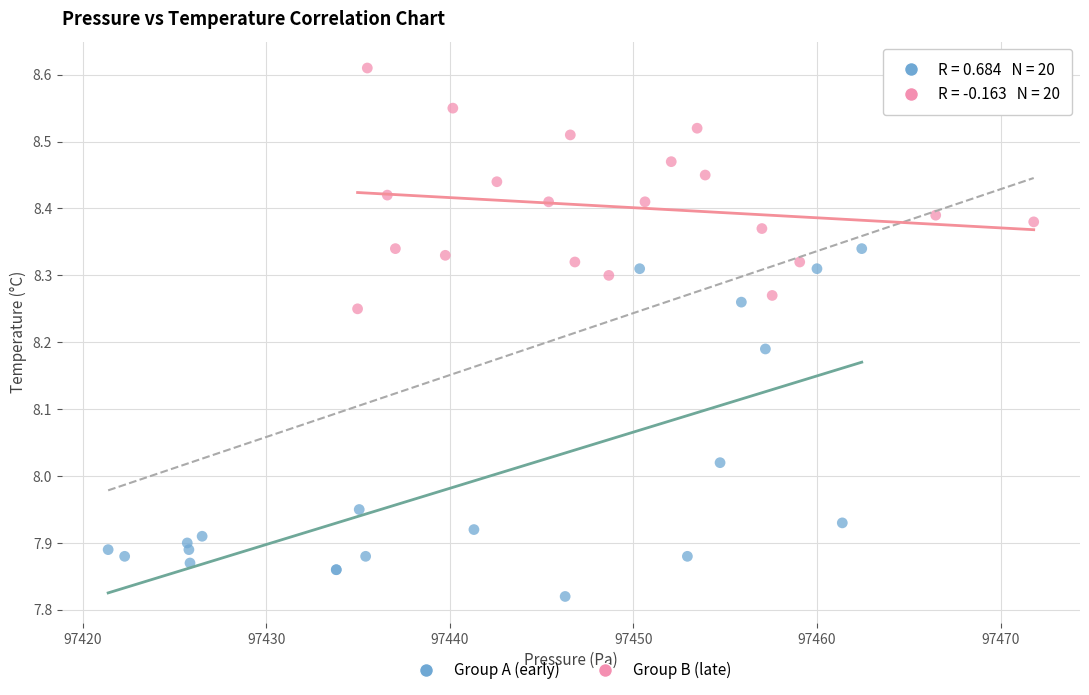

Which series has the largest Y range (max minus min)?

Group A (early)